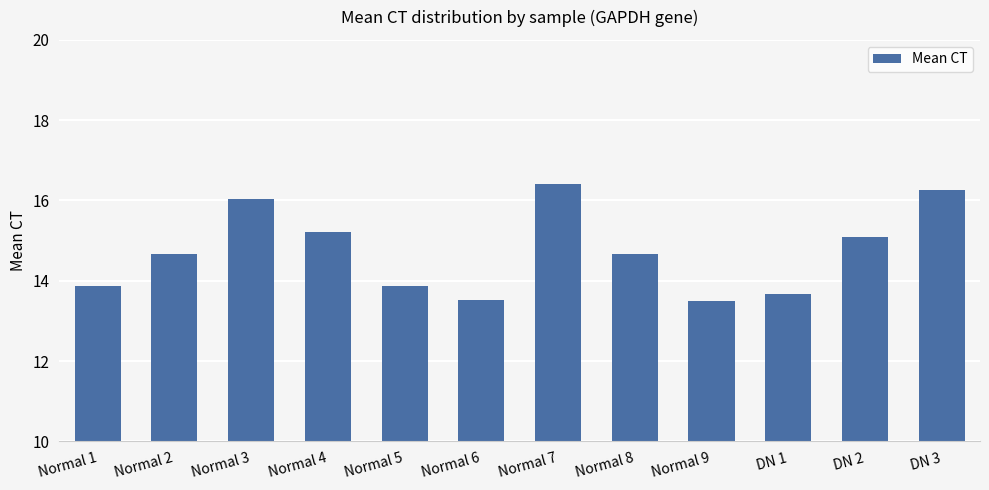

True or false: the data shows 13.7 at DN 1.

True